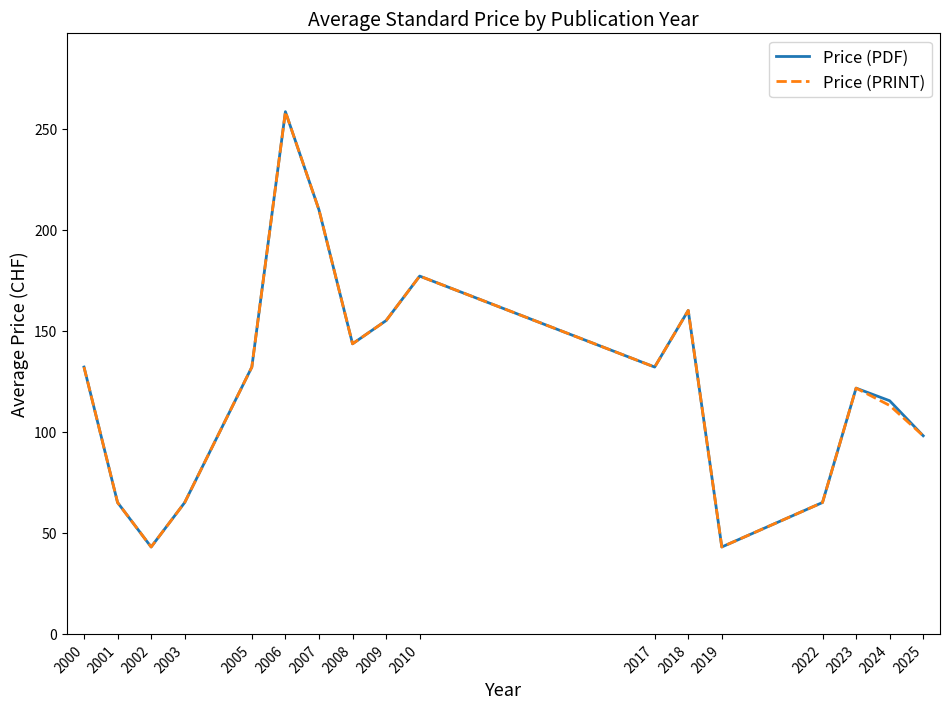

At which label is Price (PRINT) closest to 150?

2009